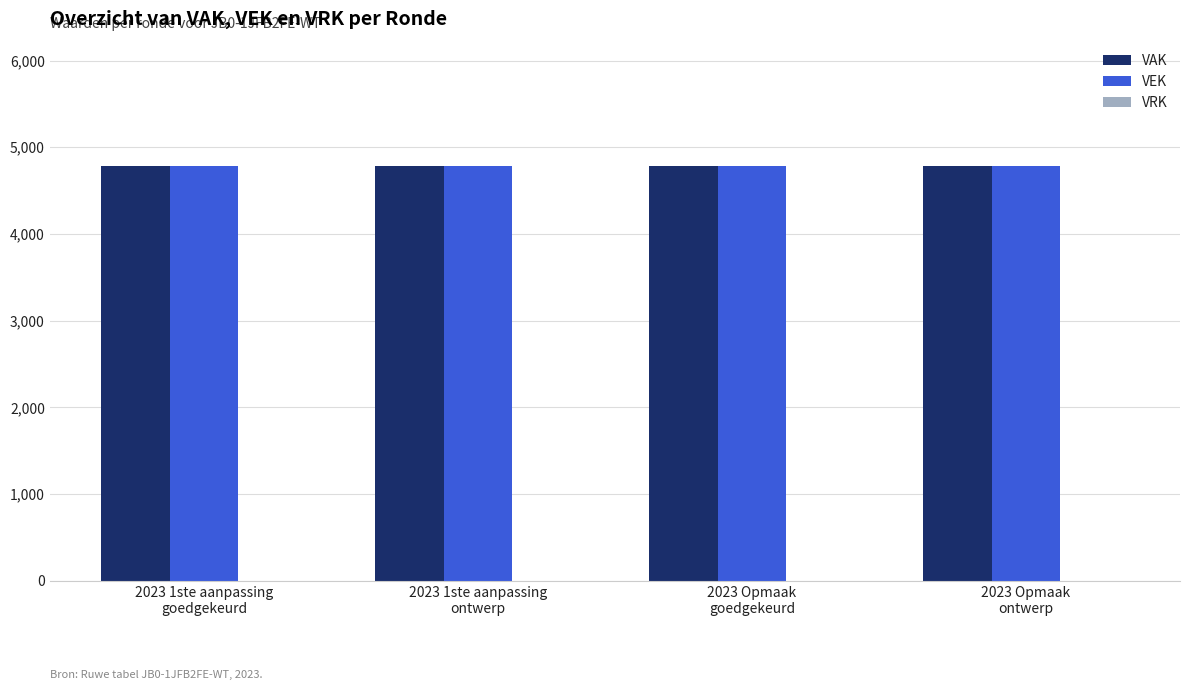

At which category is the sum across all series the highest?

2023 1ste aanpassing
goedgekeurd